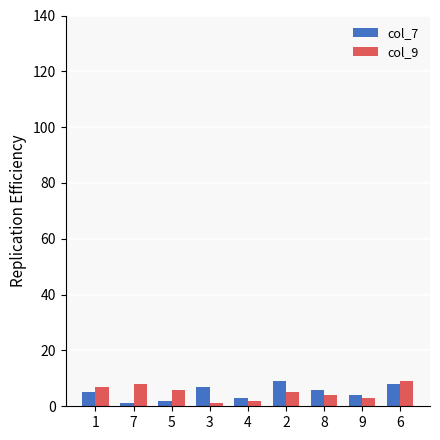

The value of col_9 at 1 is 7. True or false?

True